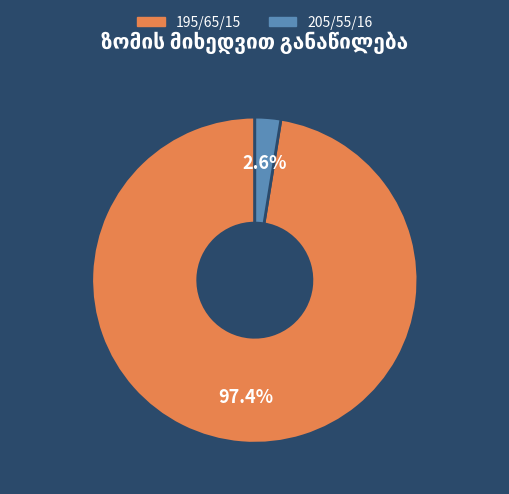

Count the number of slices in the pie.

2